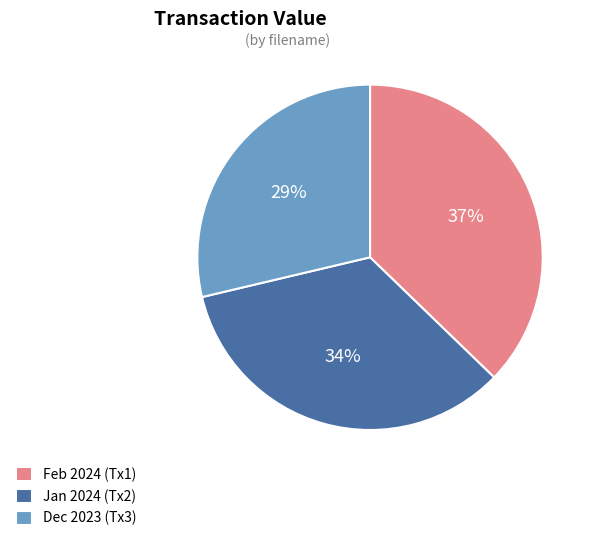

Which category has the smallest portion of the pie?

Dec 2023 (Tx3)